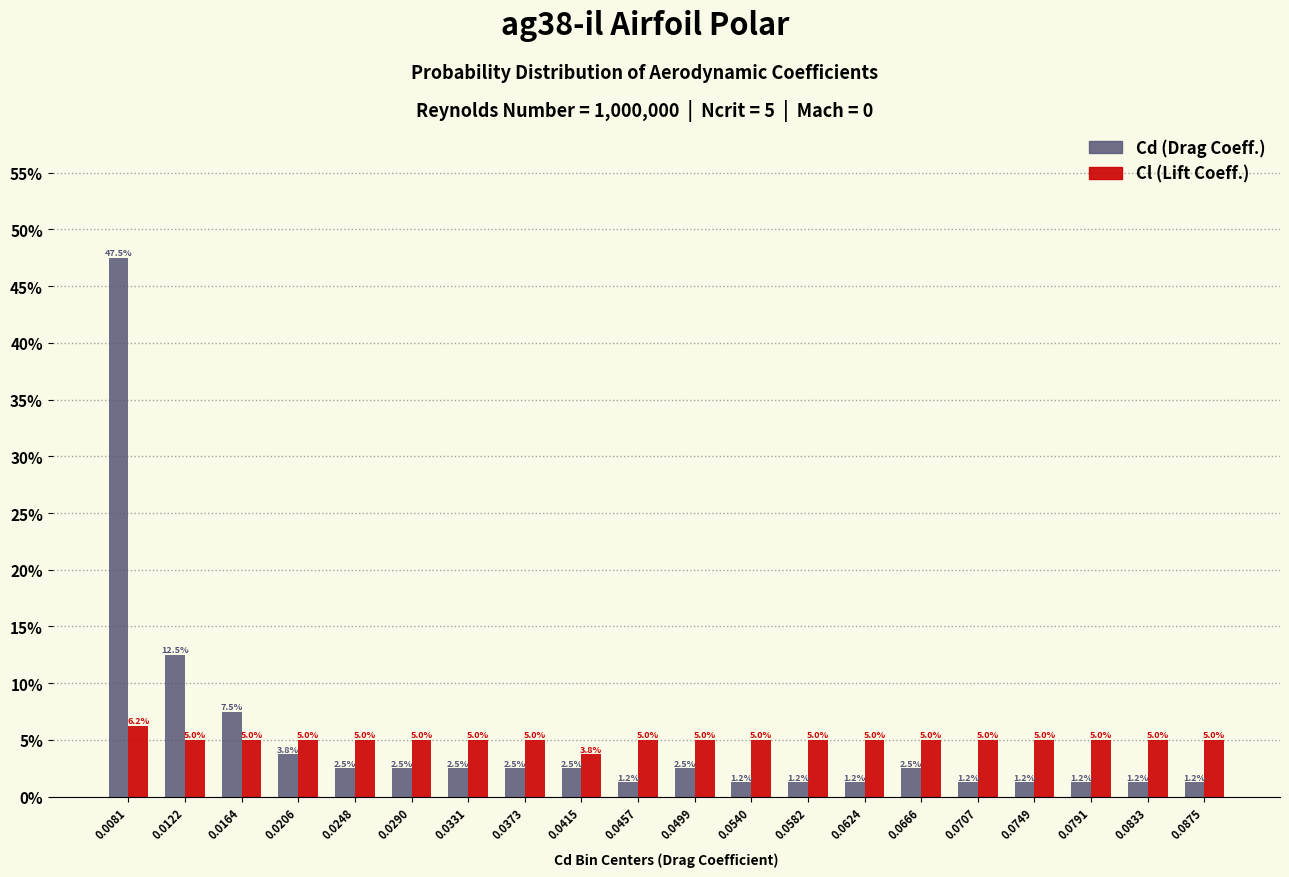

Which label corresponds to the largest value in the chart?

0.0081